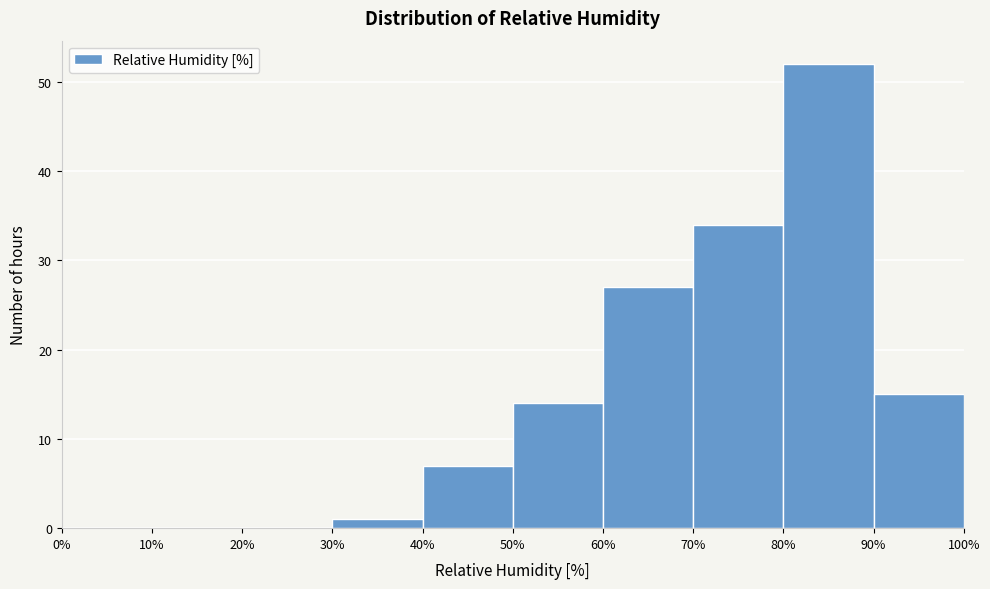

Over which range of the x-axis is the bar tallest?

80% to 90%